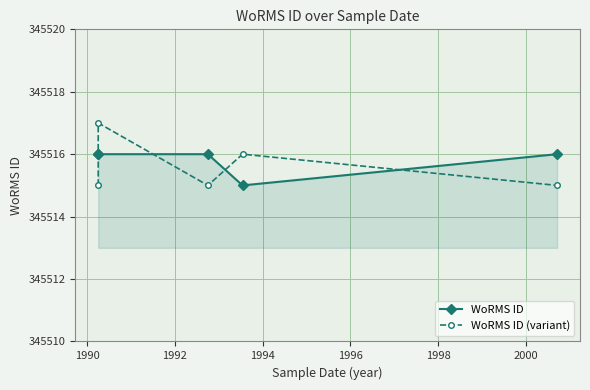

What is the difference between the maximum and minimum values in the WoRMS ID (variant) series?

2